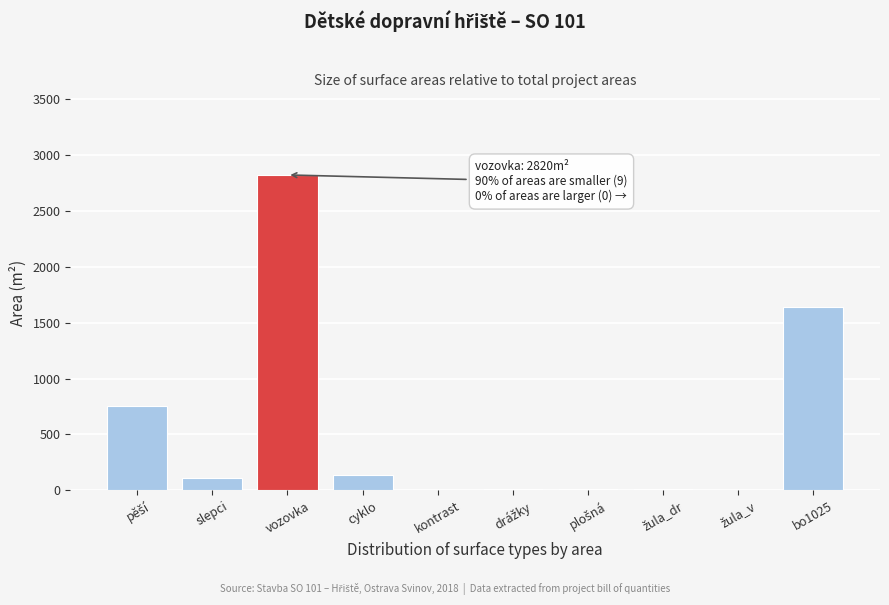

The chart shows a value of 1123 at vozovka. True or false?

False